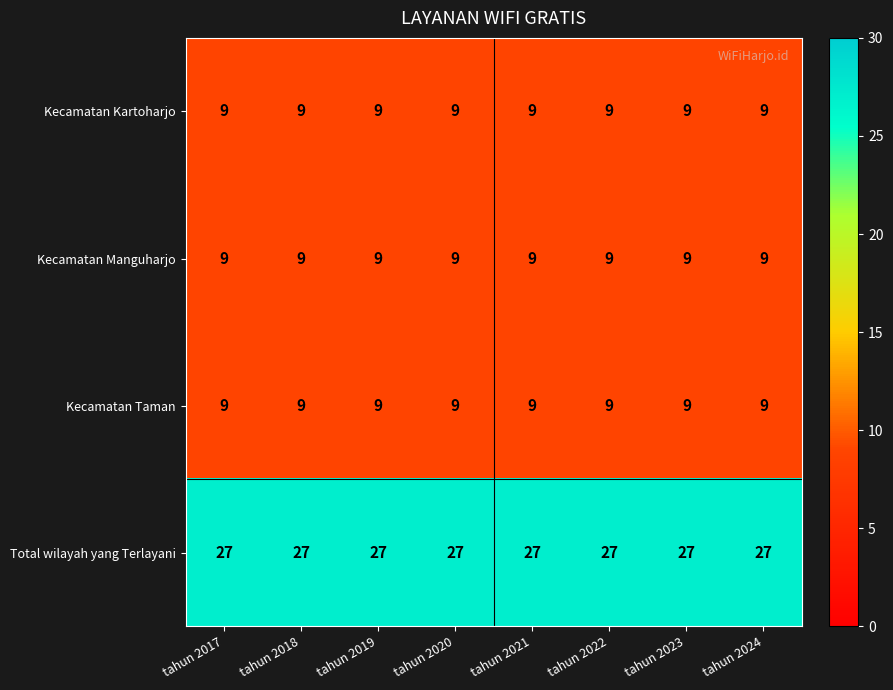

What is the average value of the Kecamatan Manguharjo series?

9